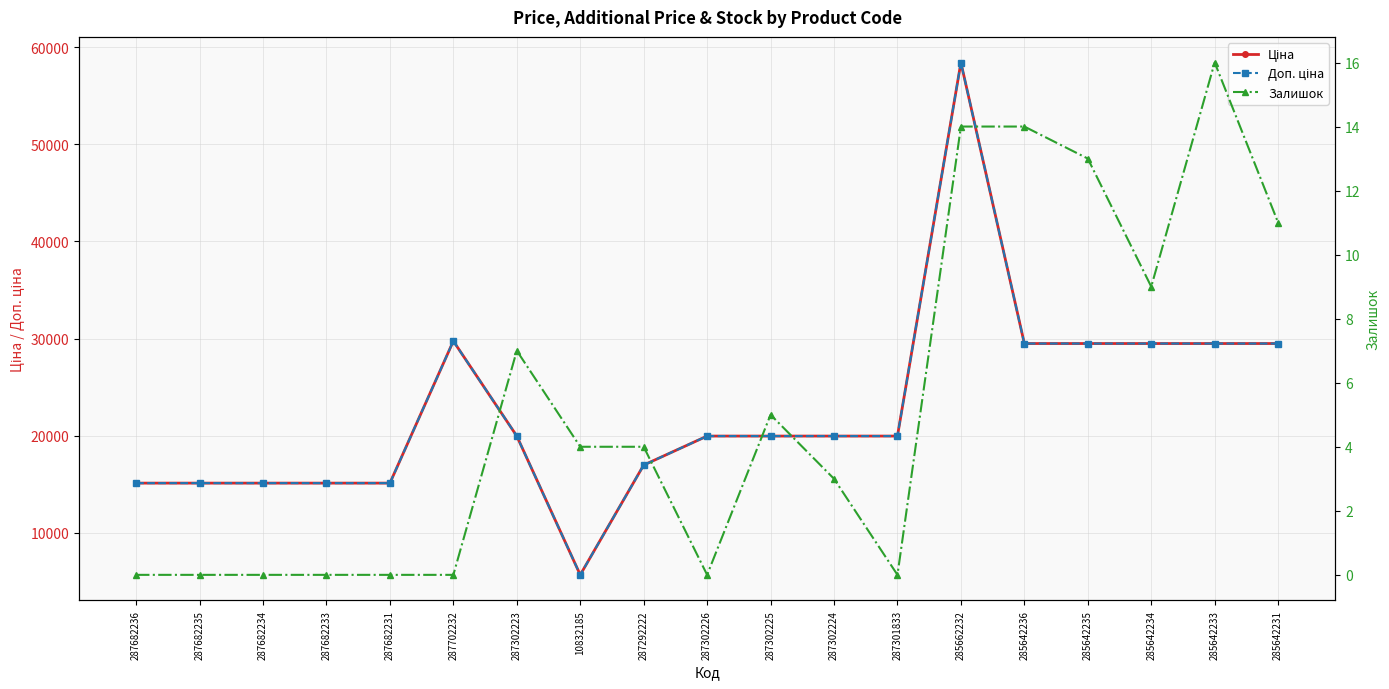

The Доп. ціна series shows 19964.2 at 287302226. True or false?

True